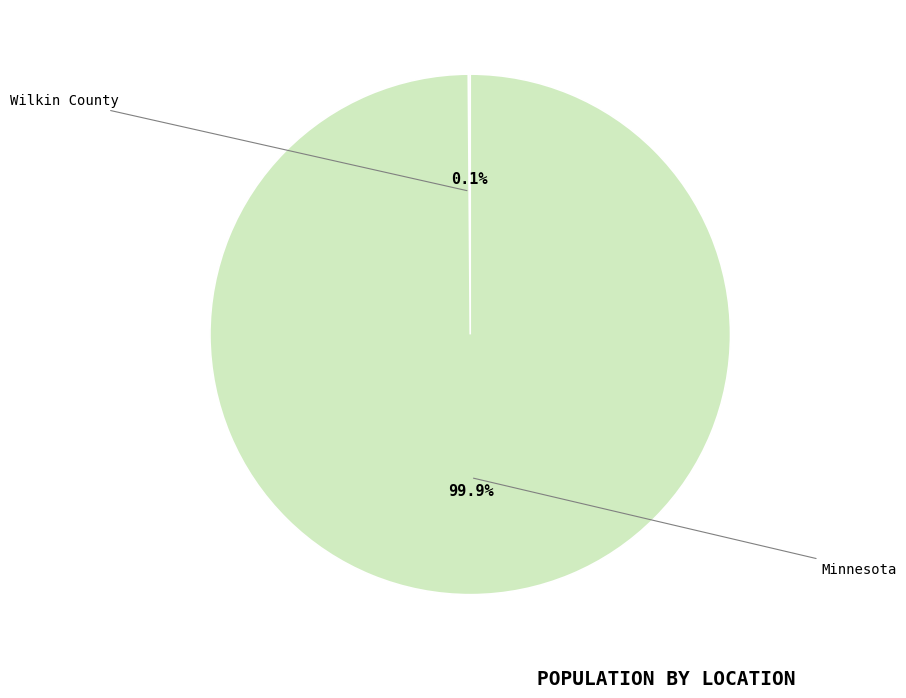

The Minnesota slice represents 99% of the pie. True or false?

False